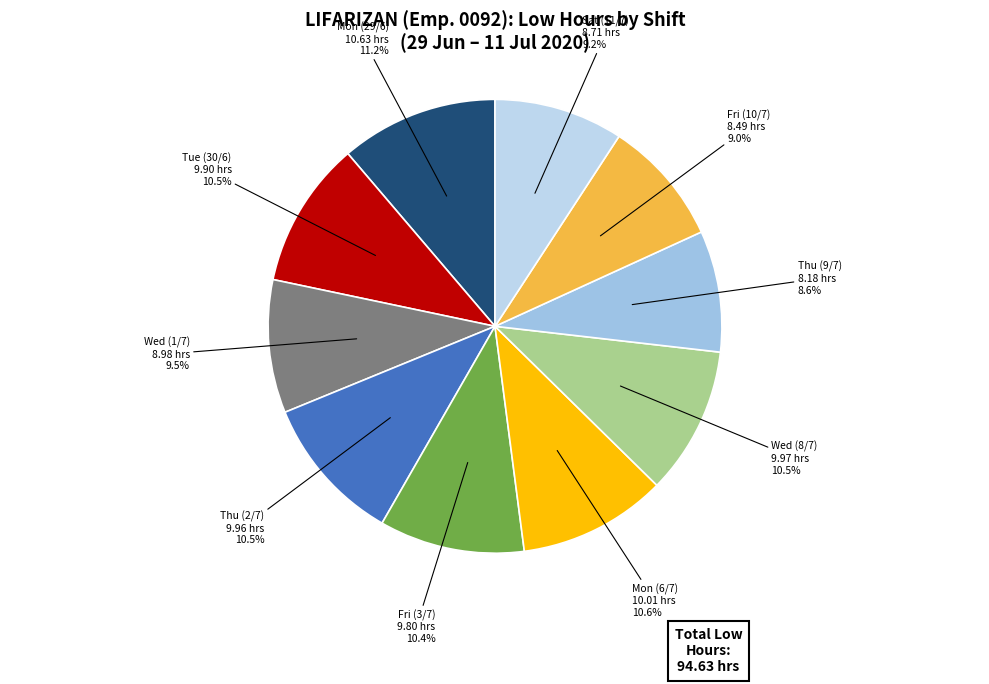

Which has a higher value, Mon (29/6) or Fri (10/7)?

Mon (29/6)